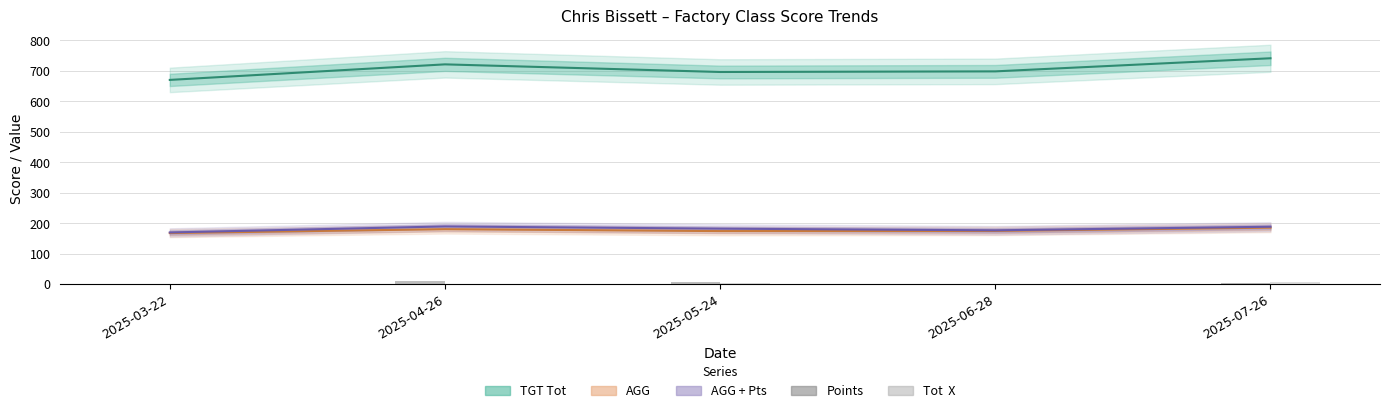

What is the value of the Points bar at the 3rd from the left?

8